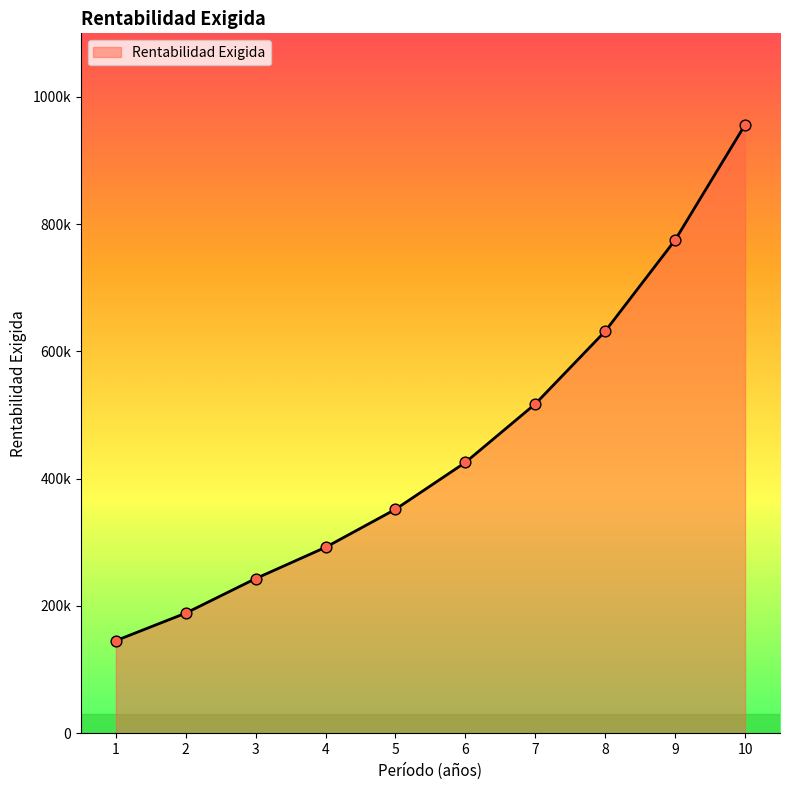

What is the change in value from 7 to 10?

+438684.5